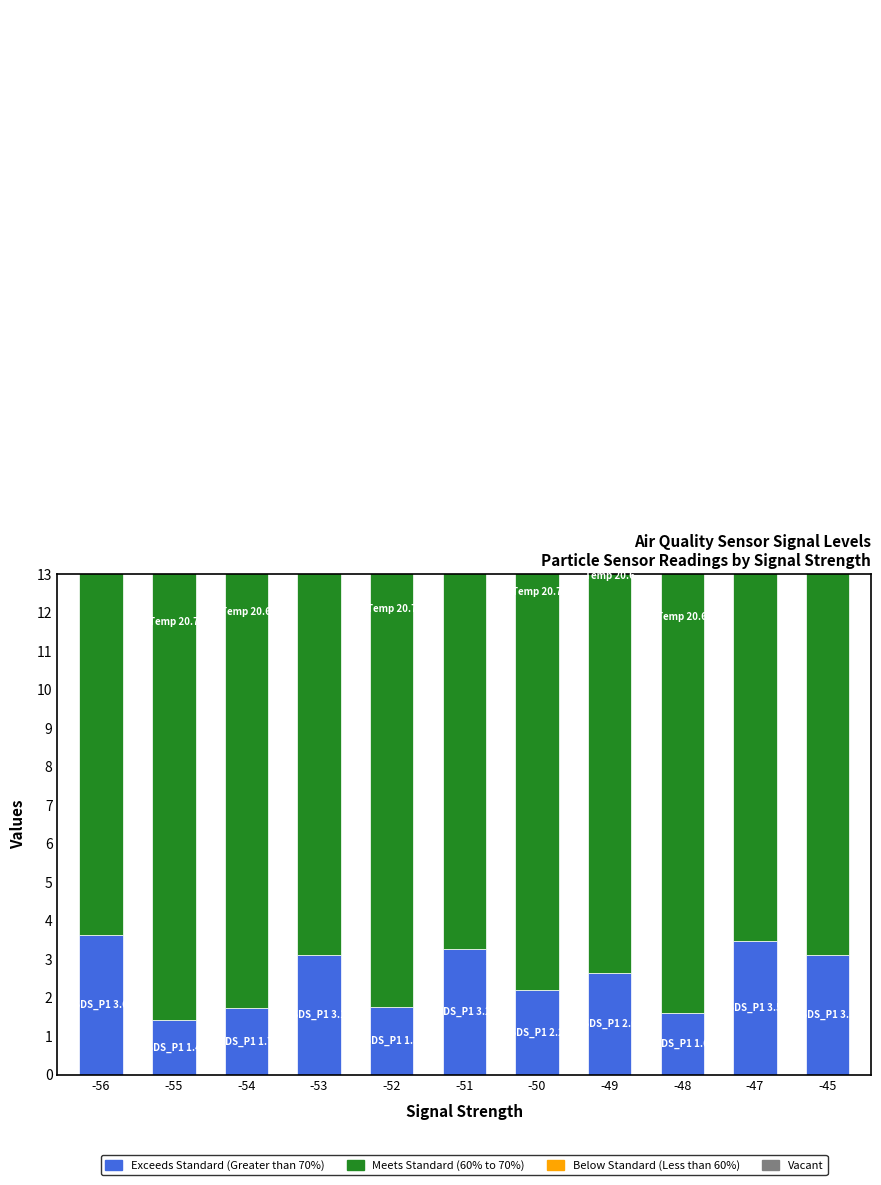

Which series changed the most between -55 and -50?

Vacant